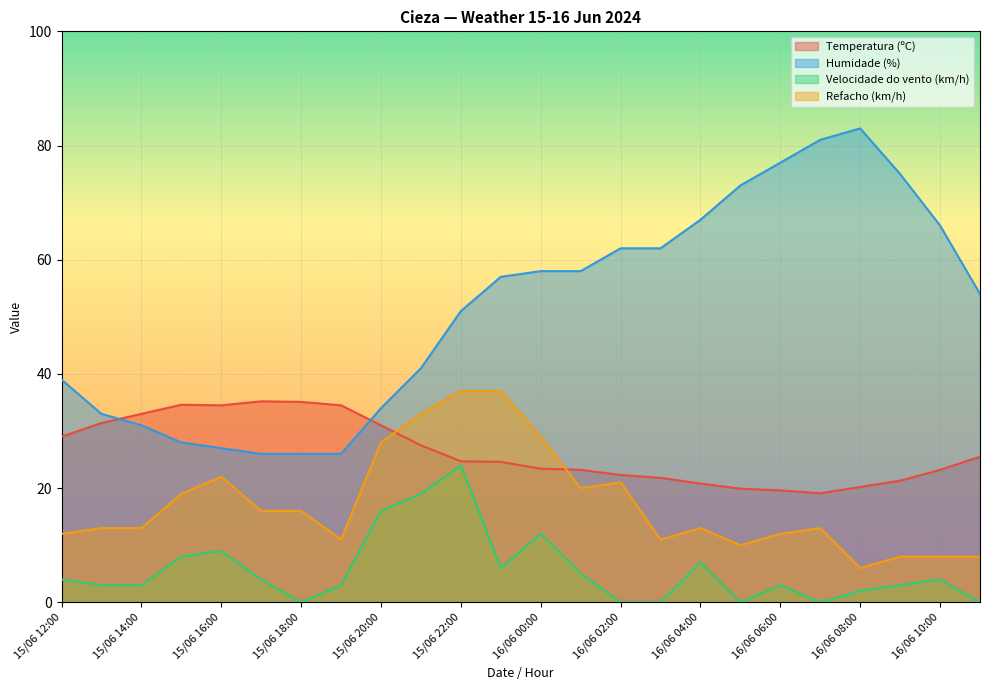

How many data points in Humidade (%) are above 57?

11